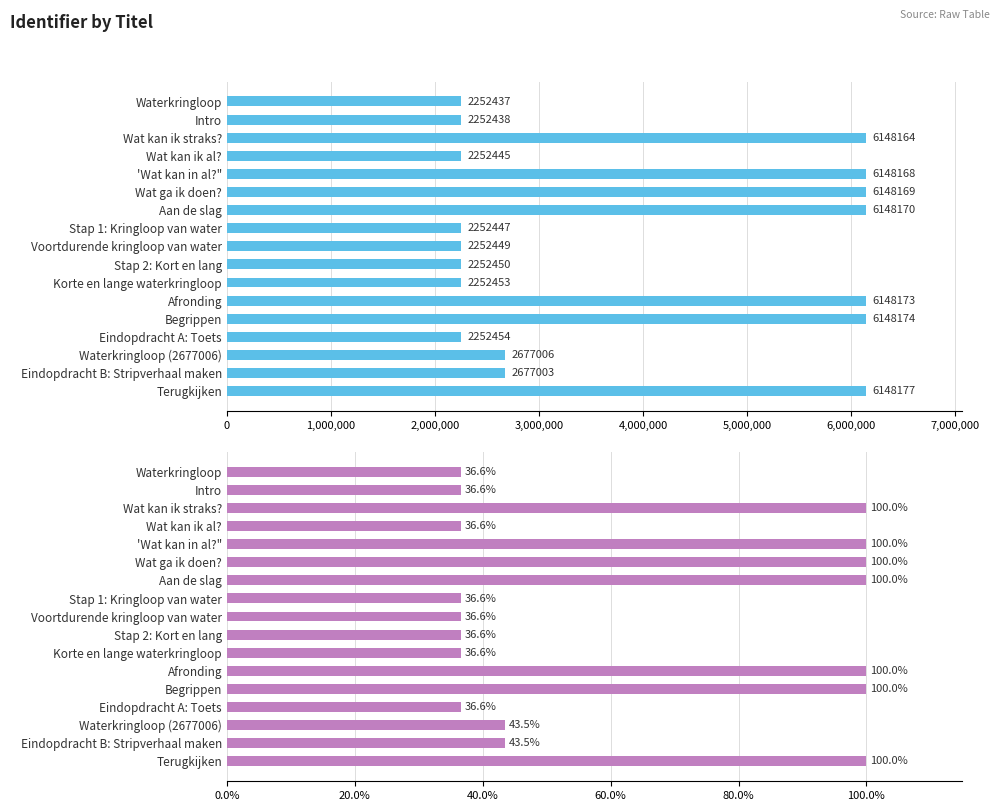

What is the total value across all series at Aan de slag?

6148270.0